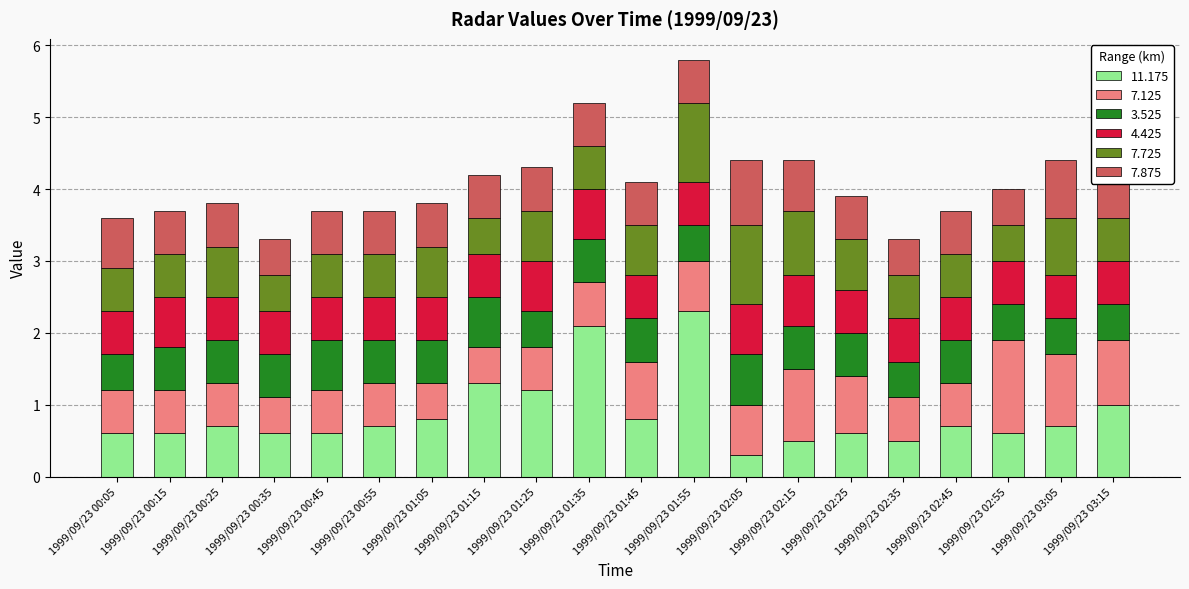

How many bars are there in total?

20